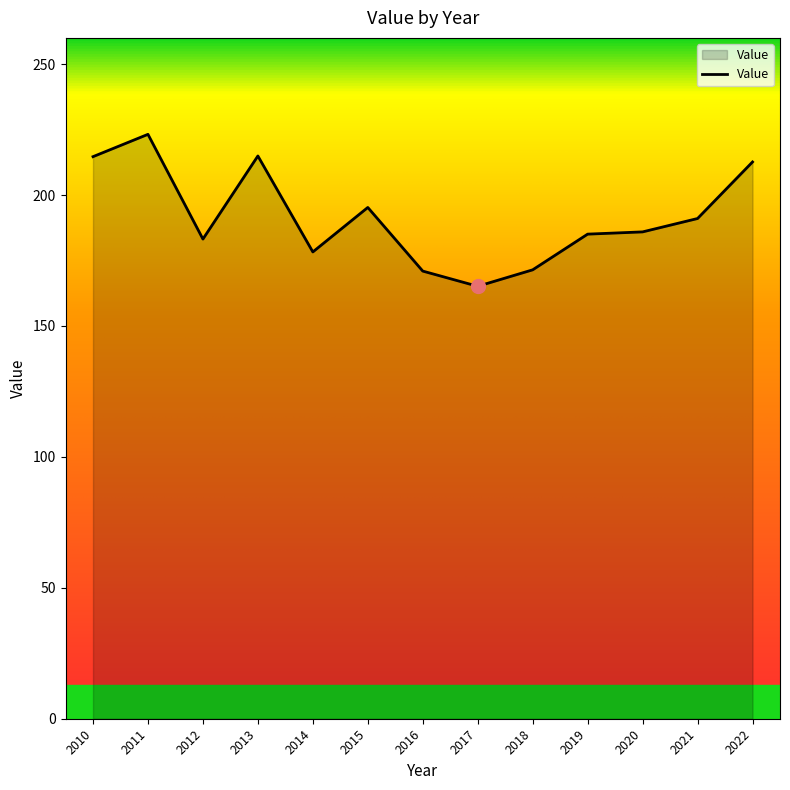

The chart shows a value of 165.1 at 2017. True or false?

True